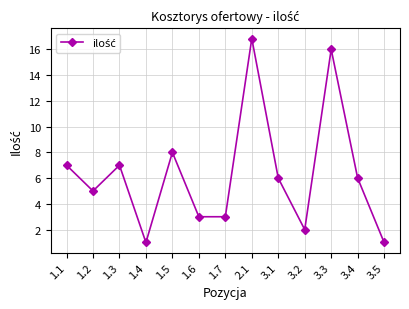

Read the value at 1.1.

7.0